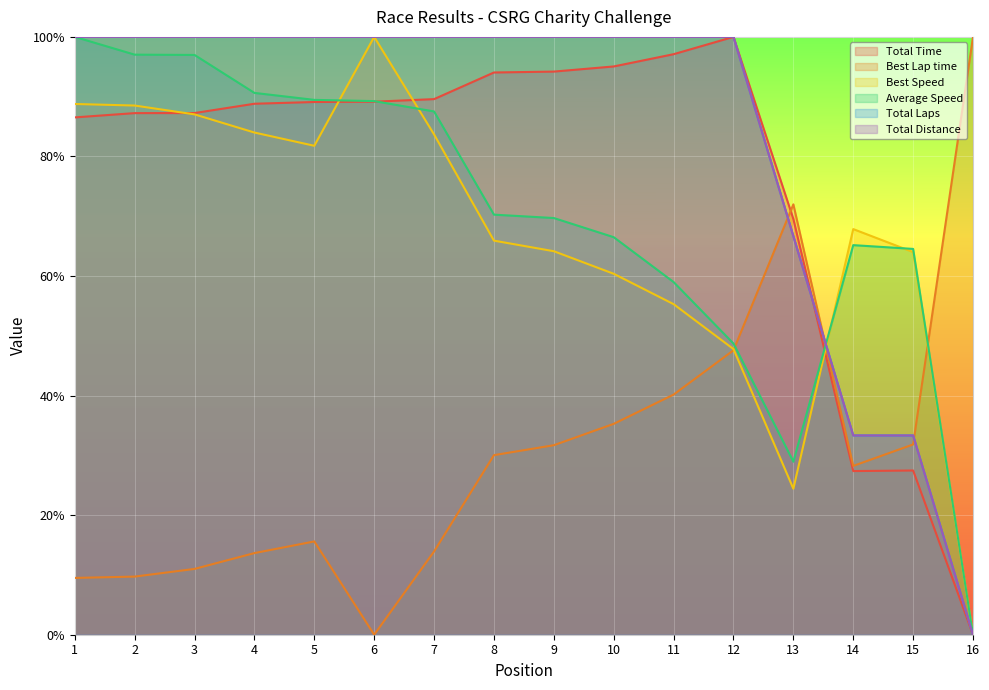

Between 9 and 8, which is larger?

9